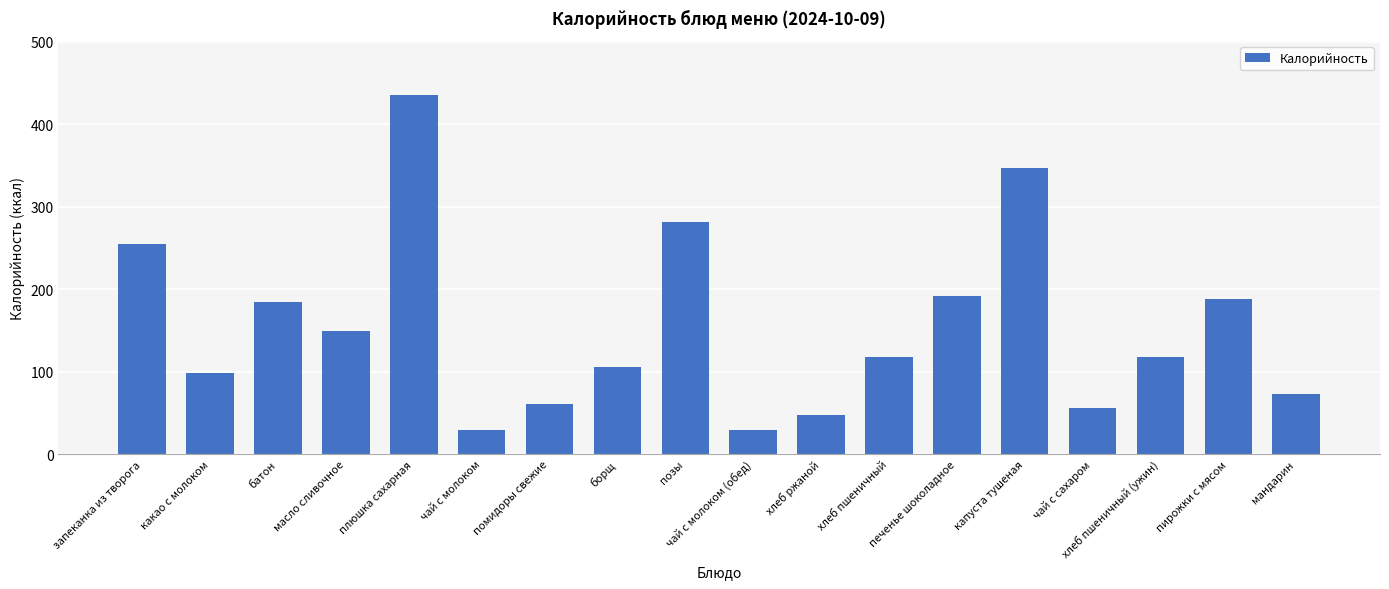

Reading right to left, list all the values displayed in this chart.

мандарин=73	пирожки с мясом=188	хлеб пшеничный (ужин)=118	чай с сахаром=56	капуста тушеная=347	печенье шоколадное=192	хлеб пшеничный=118	хлеб ржаной=48	чай с молоком (обед)=29	позы=282	борщ=106	помидоры свежие=61	чай с молоком=29	плюшка сахарная=436	масло сливочное=150	батон=185	какао с молоком=98	запеканка из творога=255